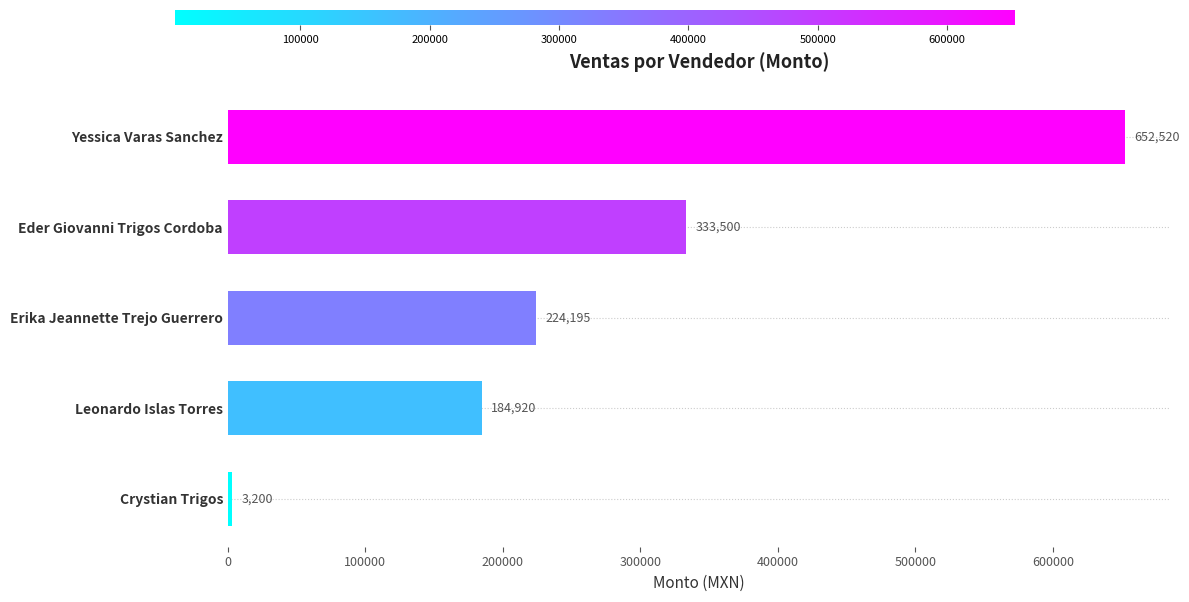

Does the chart contain stacked bars?

No